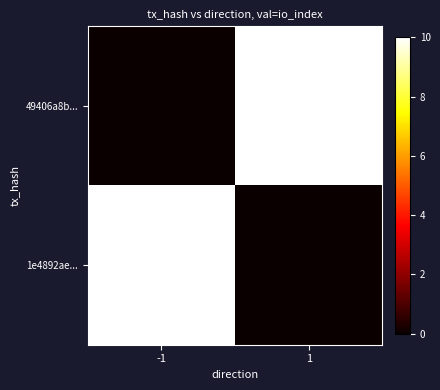

Reading left to right, transcribe all the data shown in this chart.

49406a8b...: -1=0	1=10
1e4892ae...: -1=10	1=0